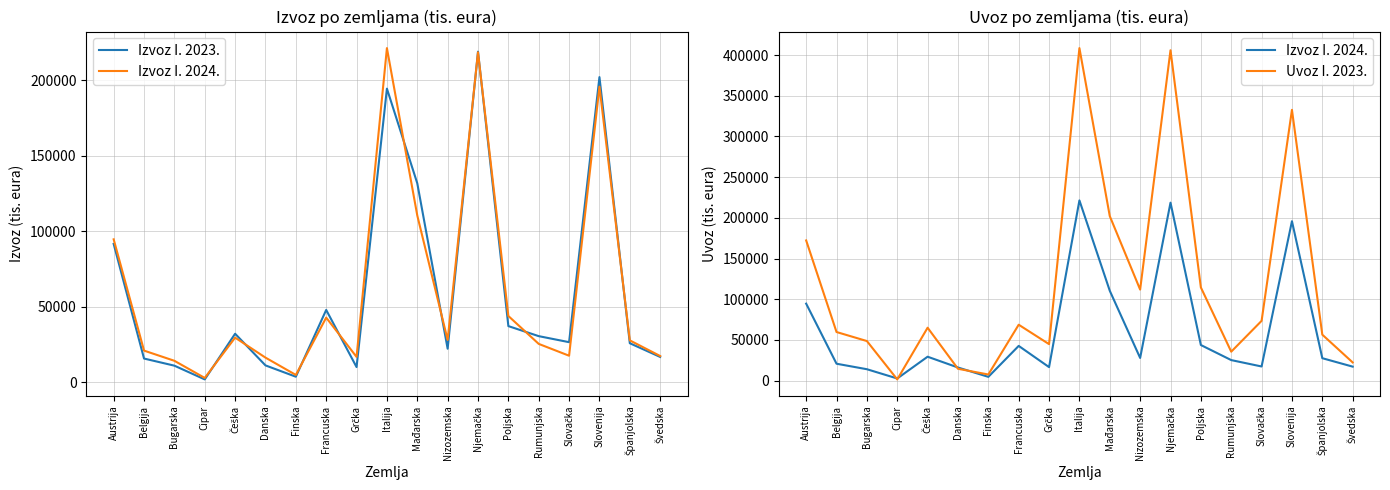

Which series changed the most between Poljska and Slovačka?

Uvoz I. 2023.